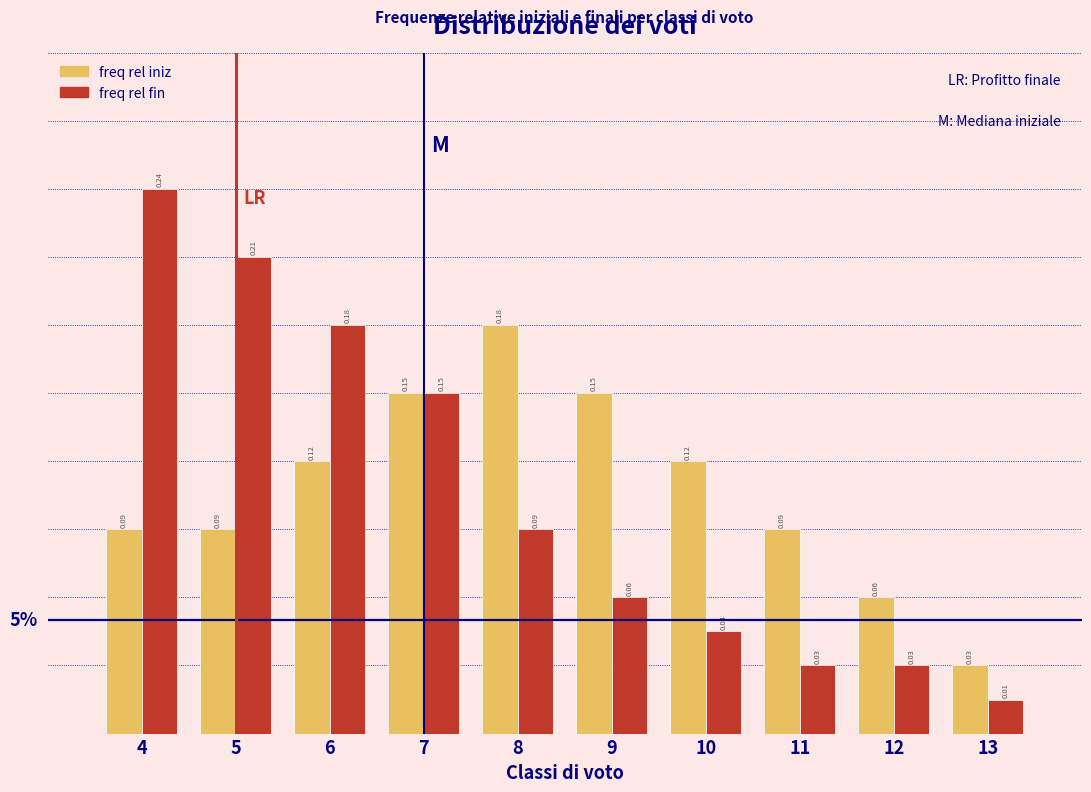

List the series in order of their peak value, lowest first.

freq rel iniz, freq rel fin